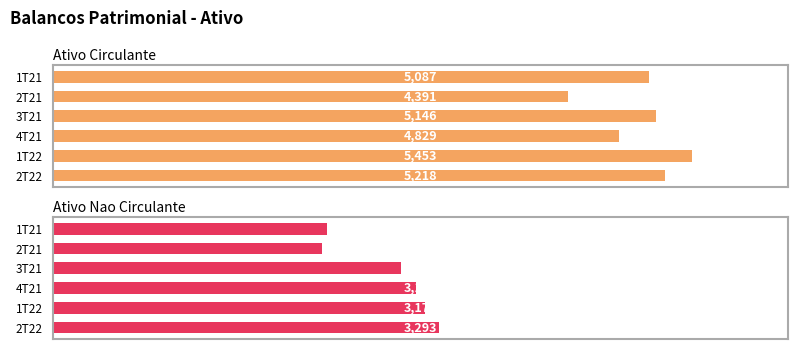

What is the difference between the maximum and minimum values in the Ativo Nao Circulante series?

993.5